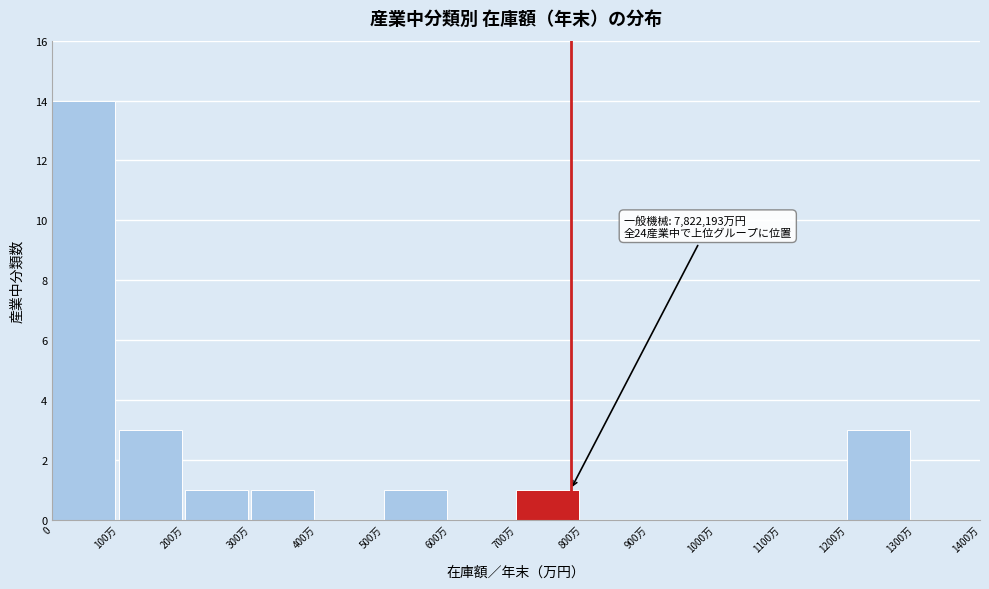

Reading right to left, list all the values displayed in this chart.

1300万=0	1200万=3	1100万=0	1000万=0	900万=0	800万=0	700万=1	600万=0	500万=1	400万=0	300万=1	200万=1	100万=3	0=14